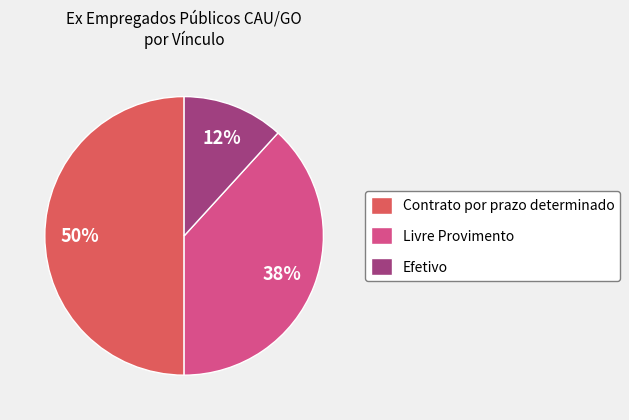

Does Livre Provimento represent more than half of the total?

No